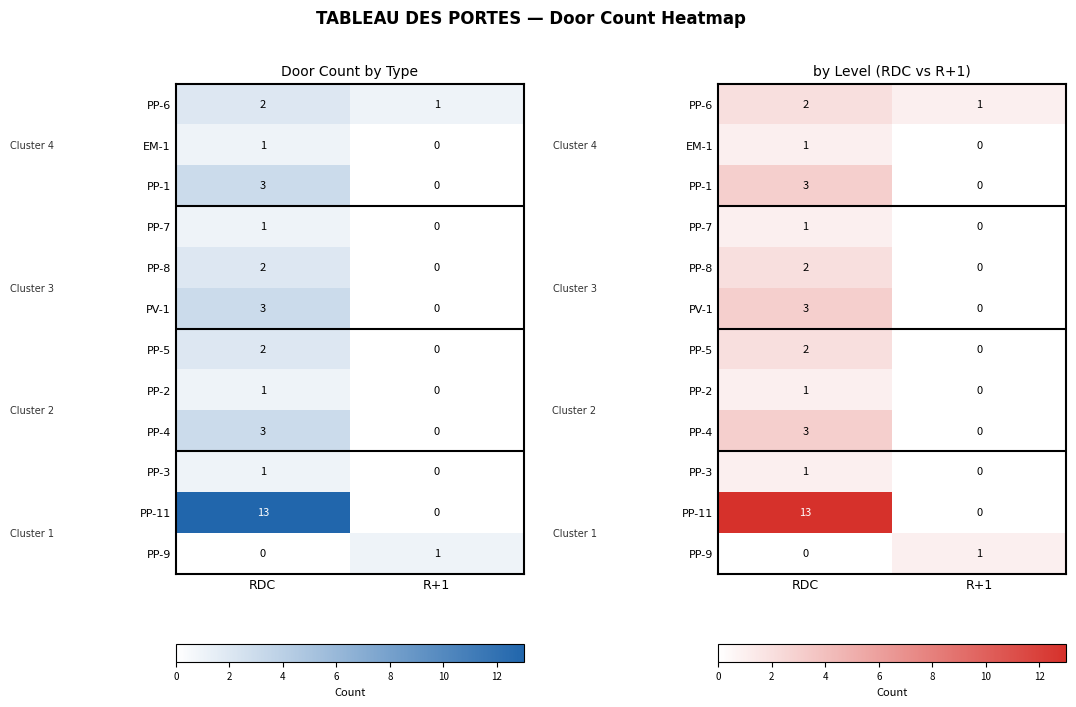

Is it true that PP-11 equals 4 at RDC?

False